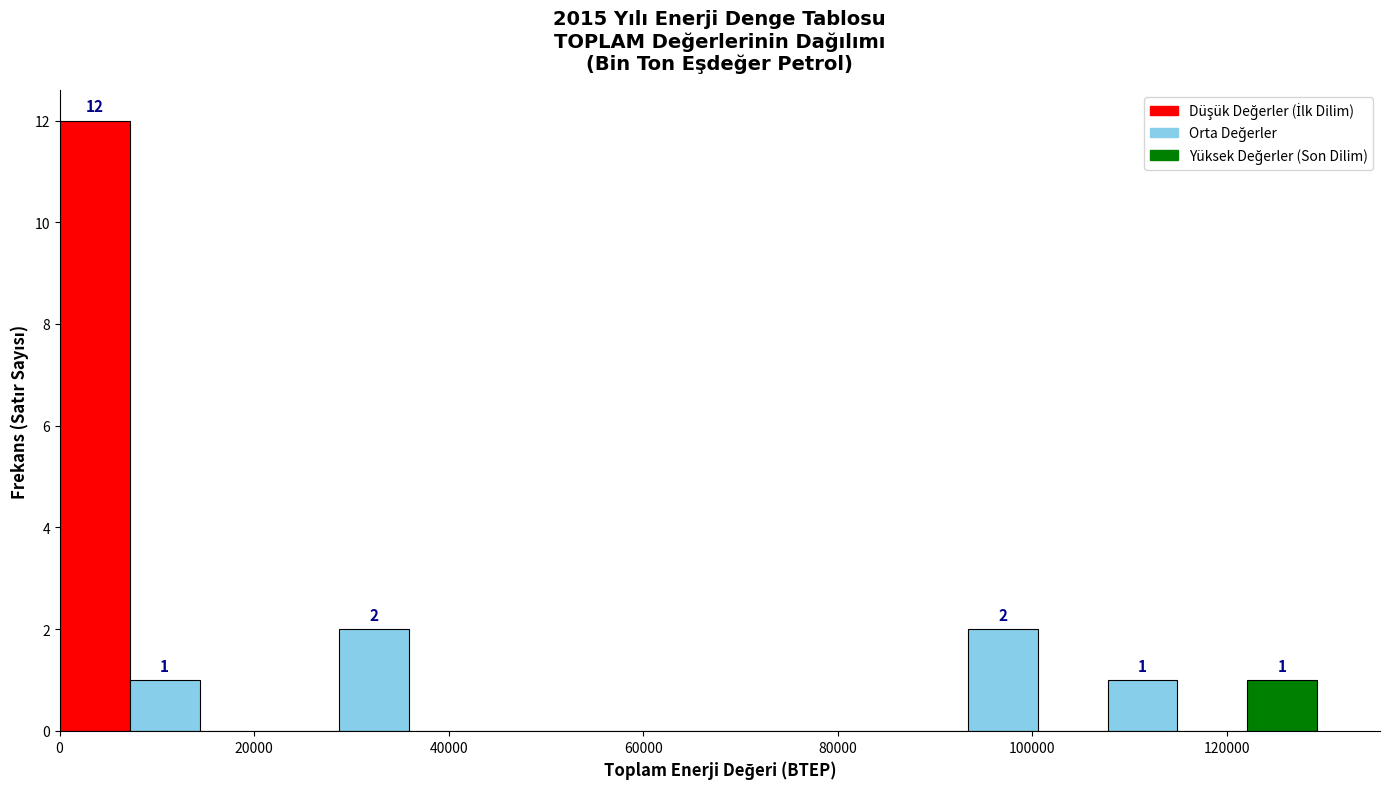

Around what value on the x-axis is the tallest bar? Give the approximate position of its centre, as read against the axis.

4000